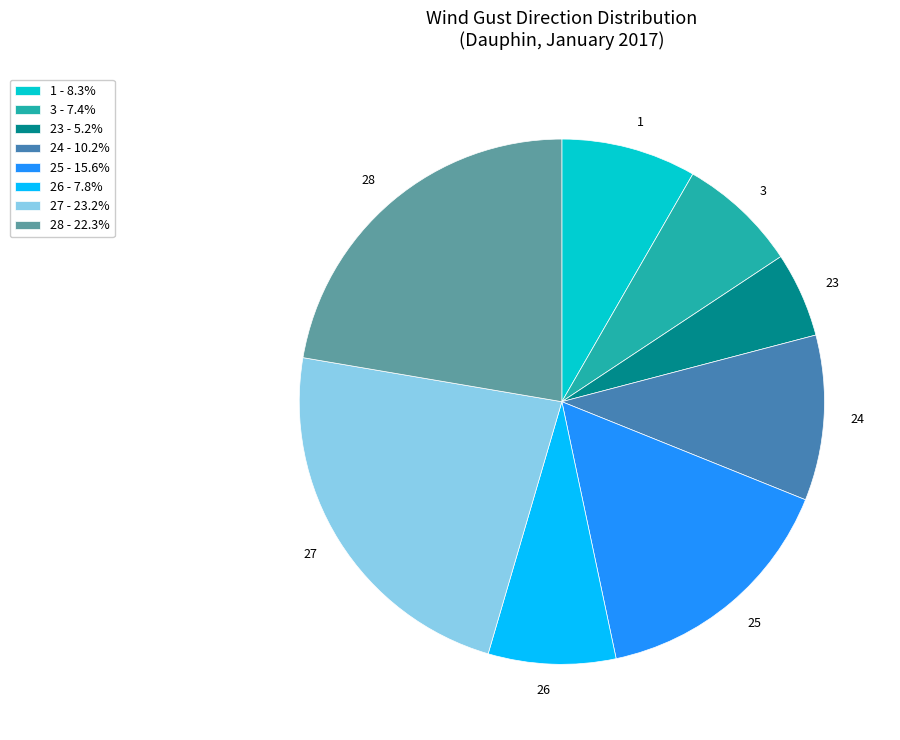

How many slices are in this pie chart?

8